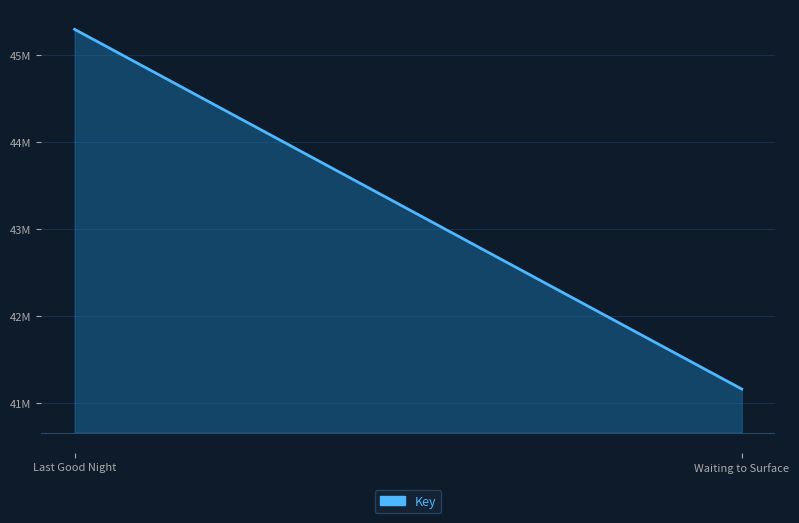

What is the difference between the values at Waiting to Surface and Last Good Night?

4134179